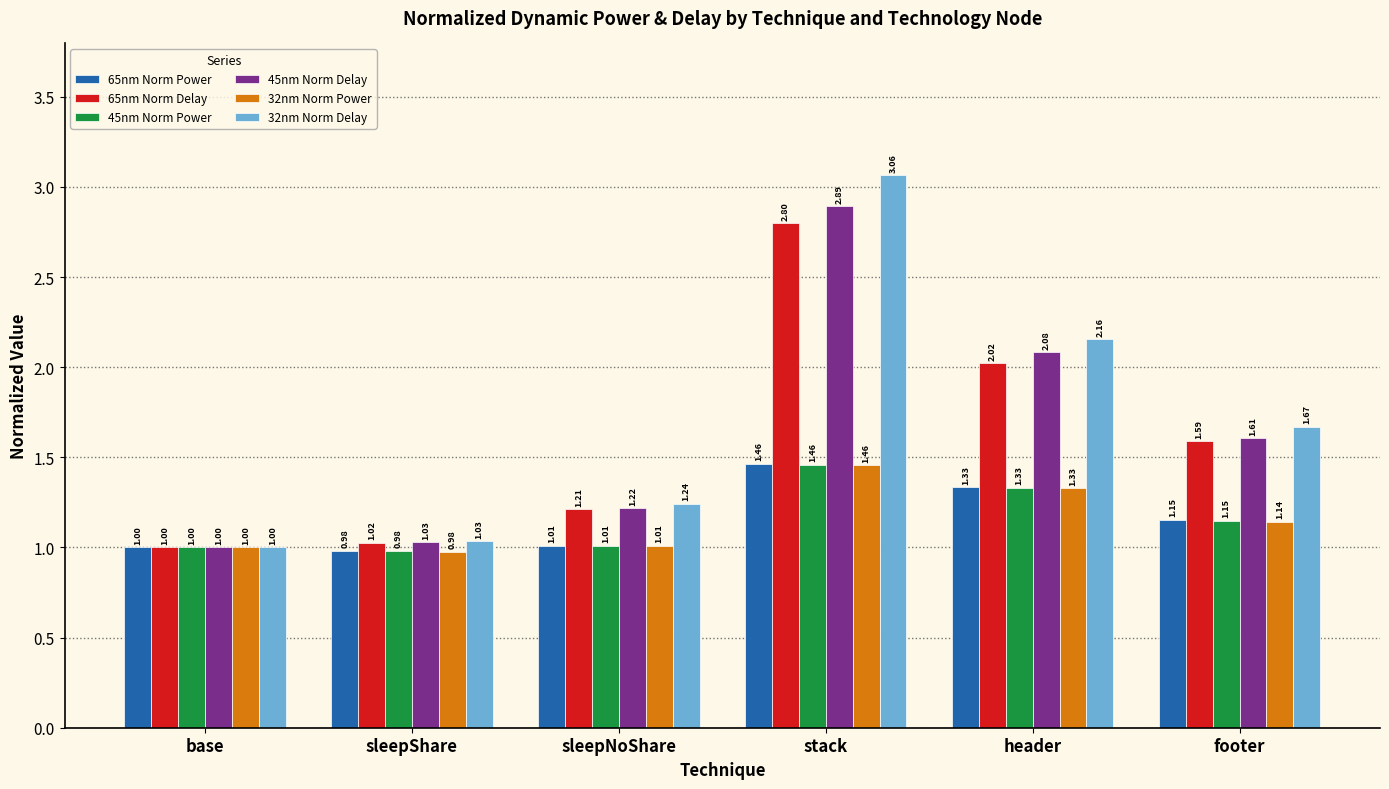

At which label is 45nm Norm Delay closest to 1?

base